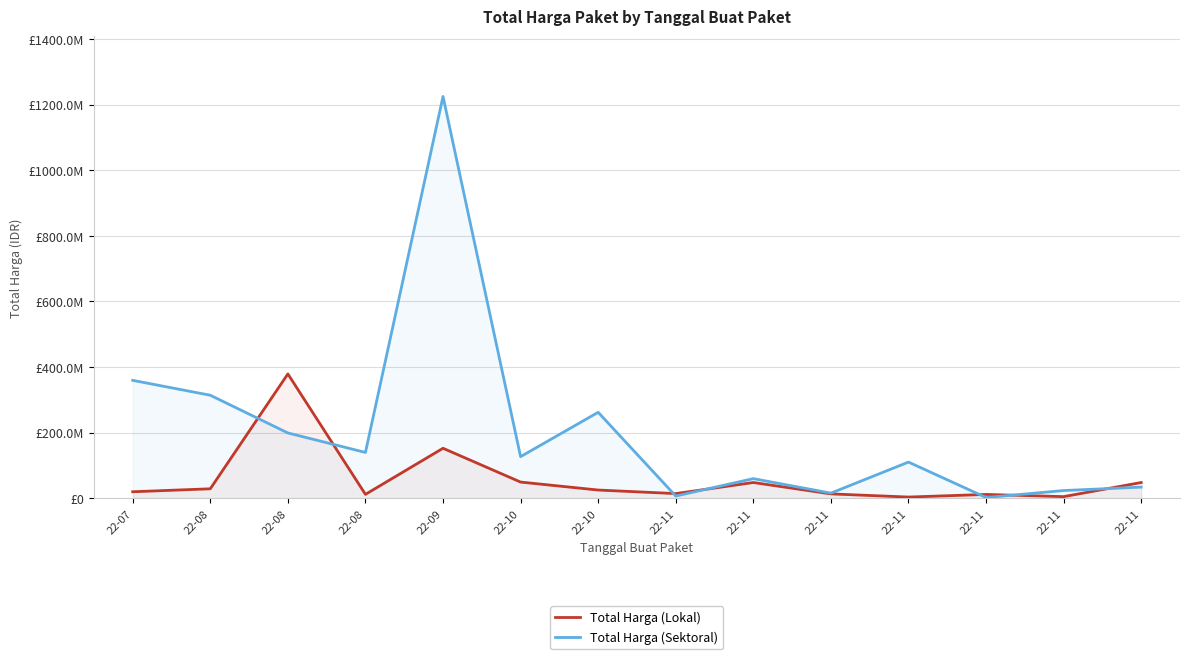

Read the Total Harga (Sektoral) value at 22-11.

34132505